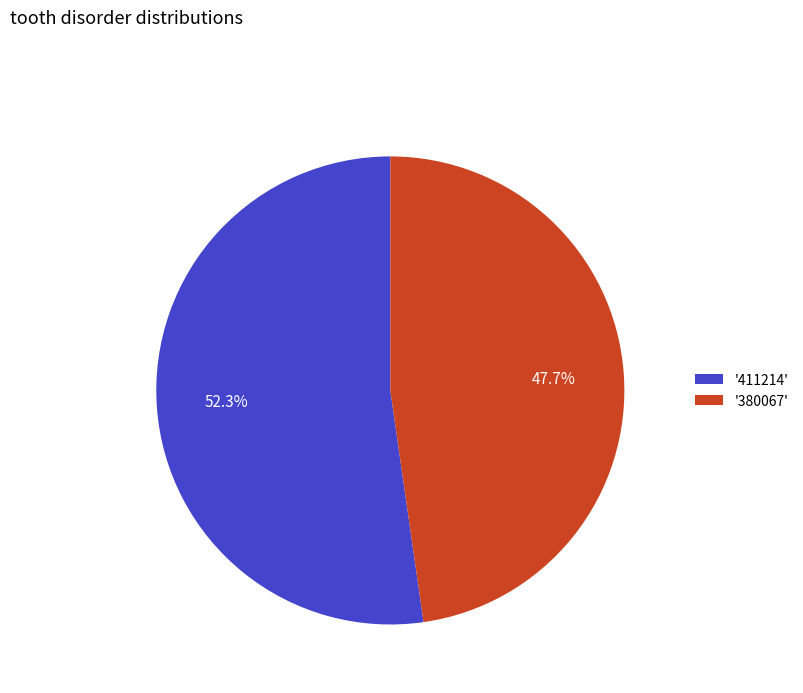

Count the number of slices in the pie.

2